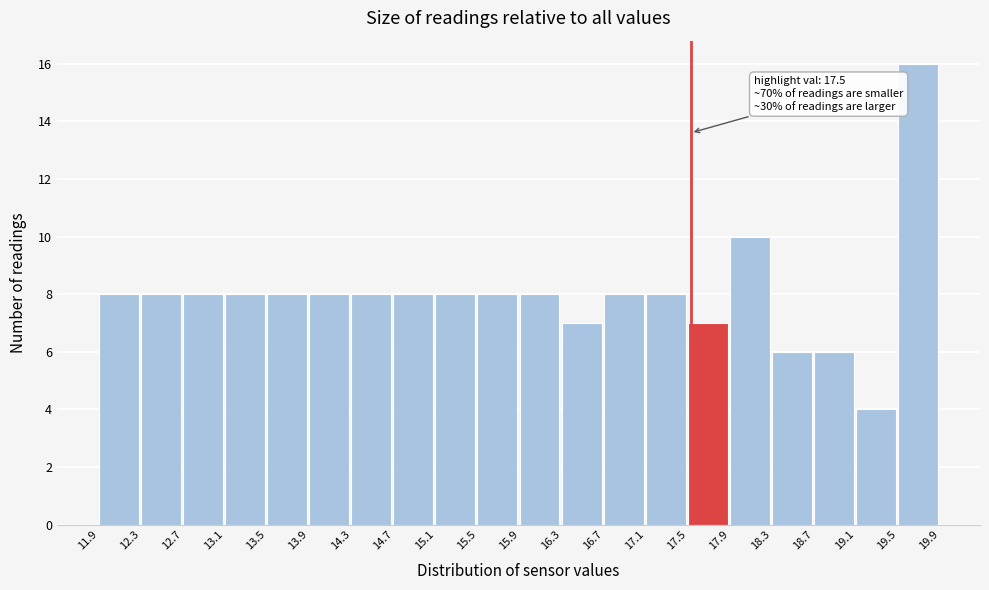

Over which range of the x-axis is the bar tallest?

19.5 to 19.9